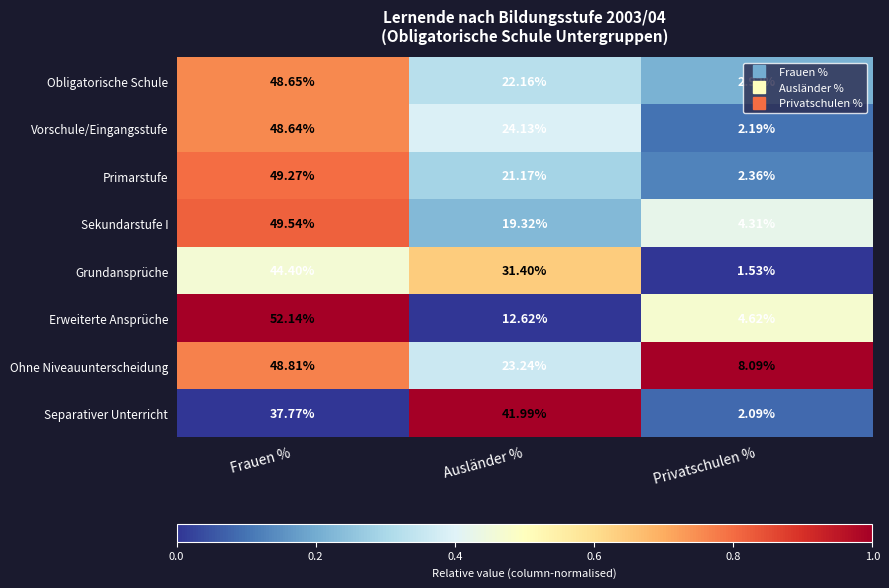

Which series has the largest total across all categories?

Separativer Unterricht